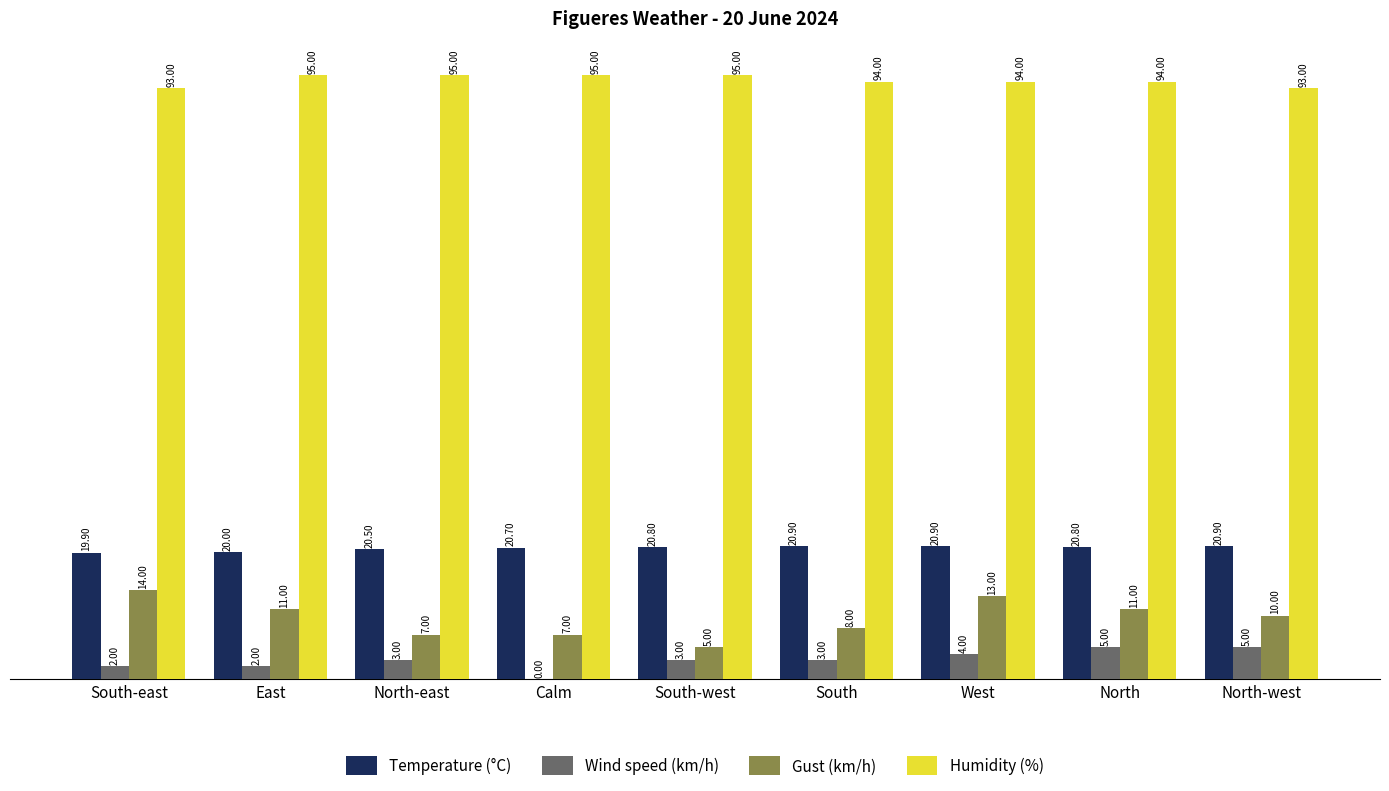

Is it true that Gust (km/h) equals 10.0 at North-west?

True